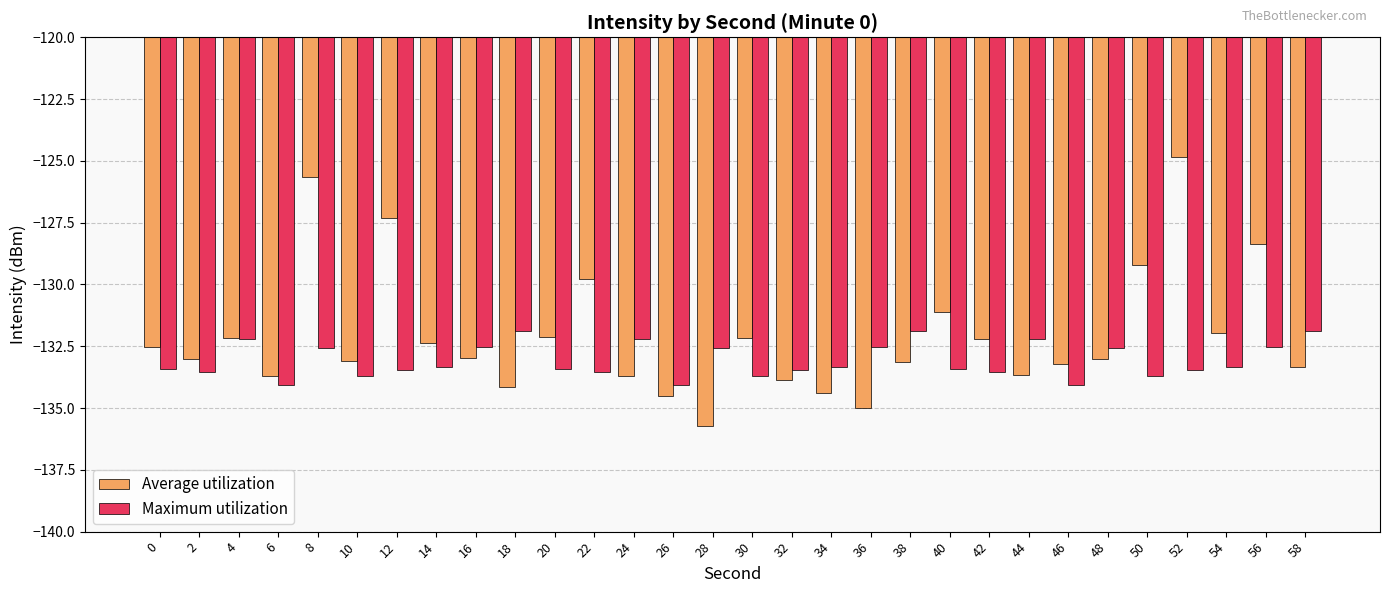

What is the difference between the second highest and second lowest values in the Average utilization series?

9.3